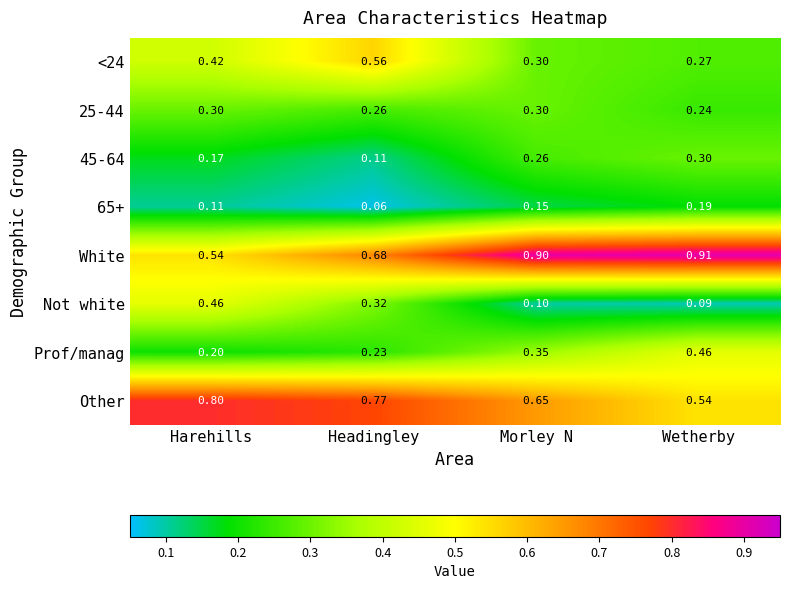

At how many categories does at least one series exceed 0?

4